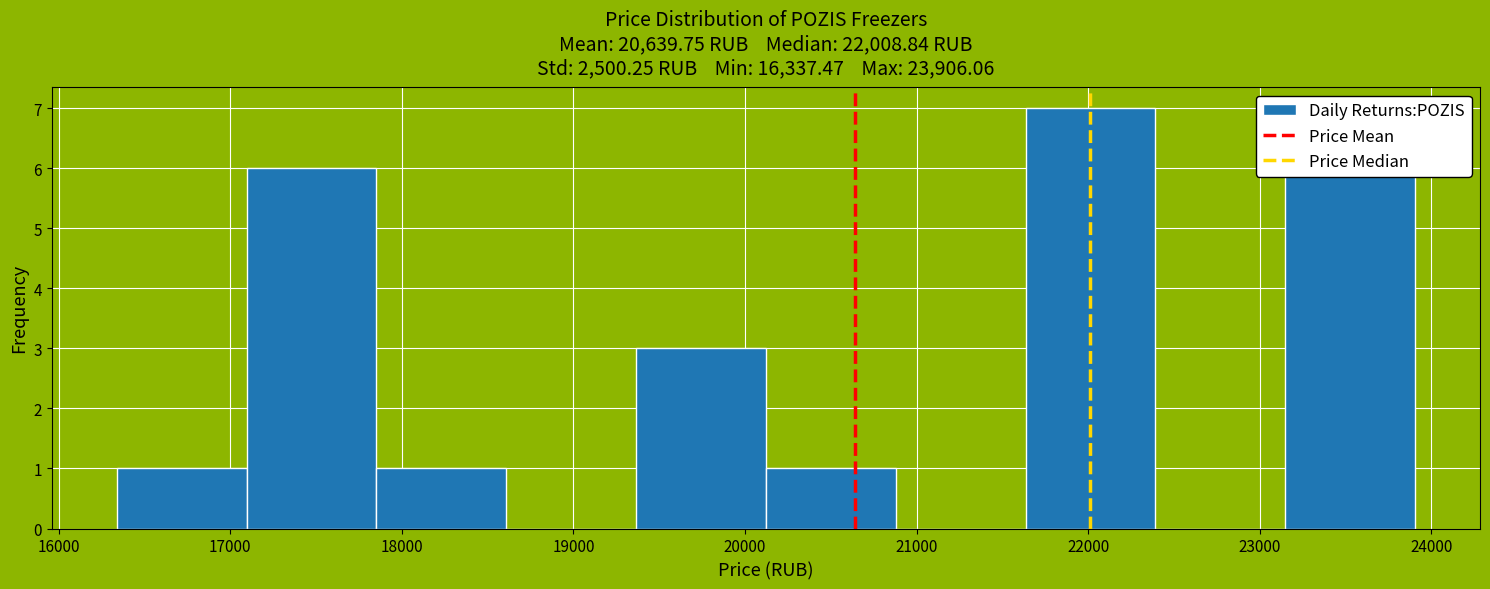

Over which range of the x-axis is the bar tallest?

21600 to 22400